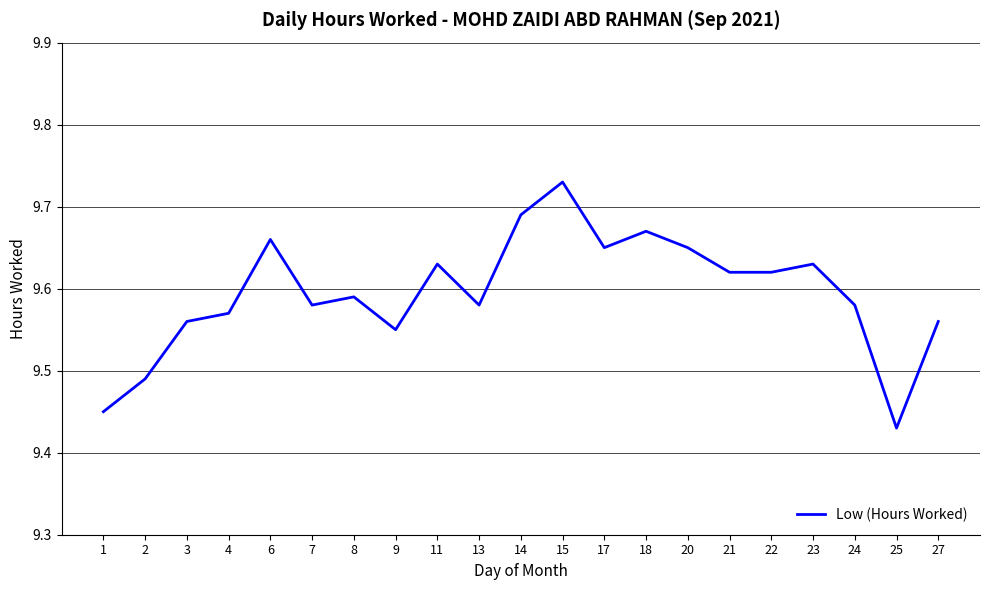

What is the sum of all values?

201.5